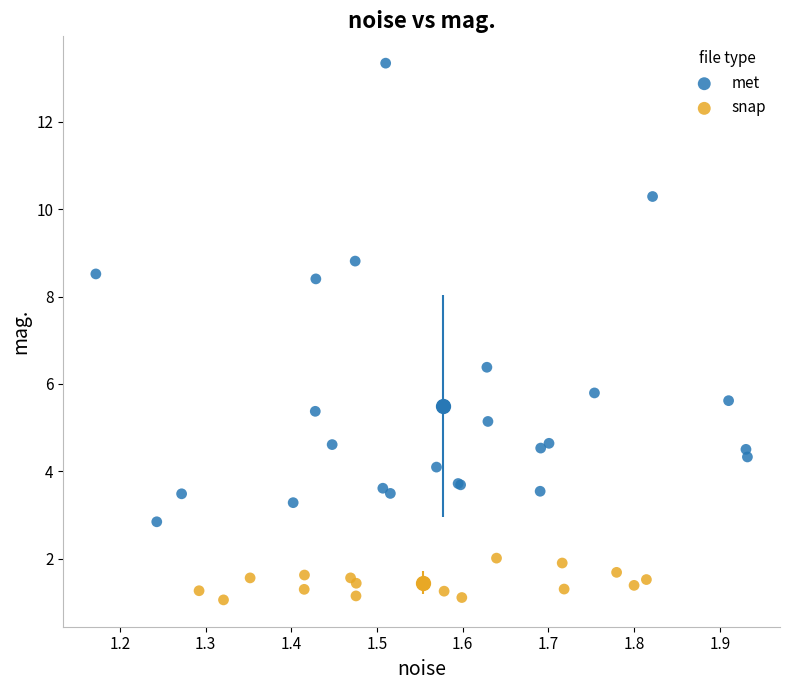

Which series has the largest Y range (max minus min)?

met